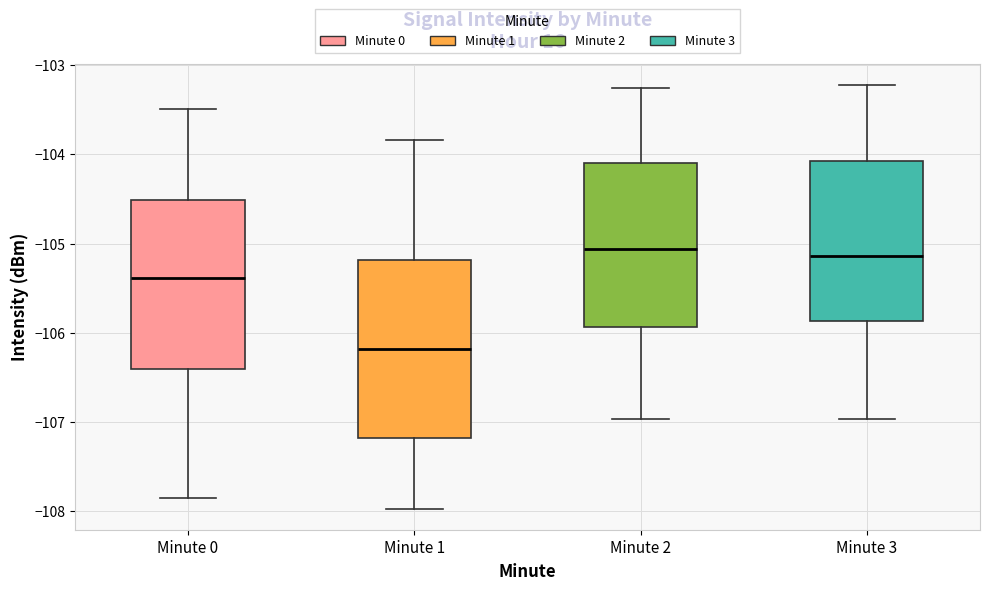

Where is the lower edge of the box for Minute 0 on the y-axis? The values are not printed on the chart, so give them approximately, as read against the axis.

-106.4